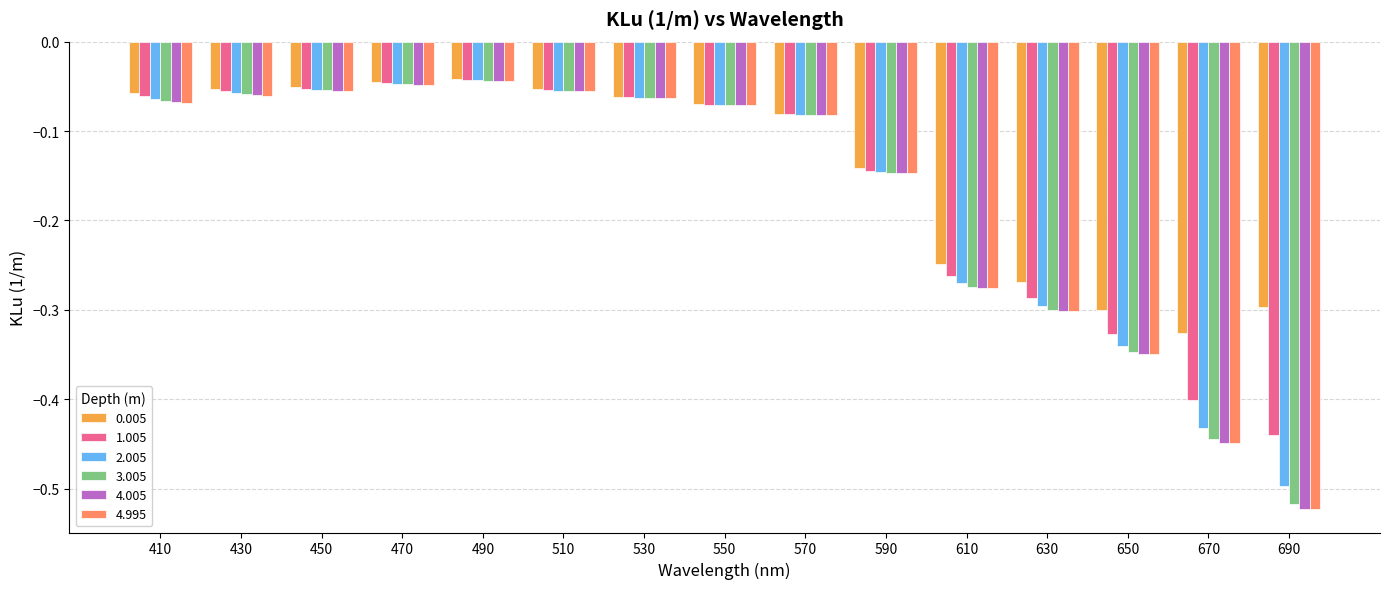

How many bars are there in each group?

6